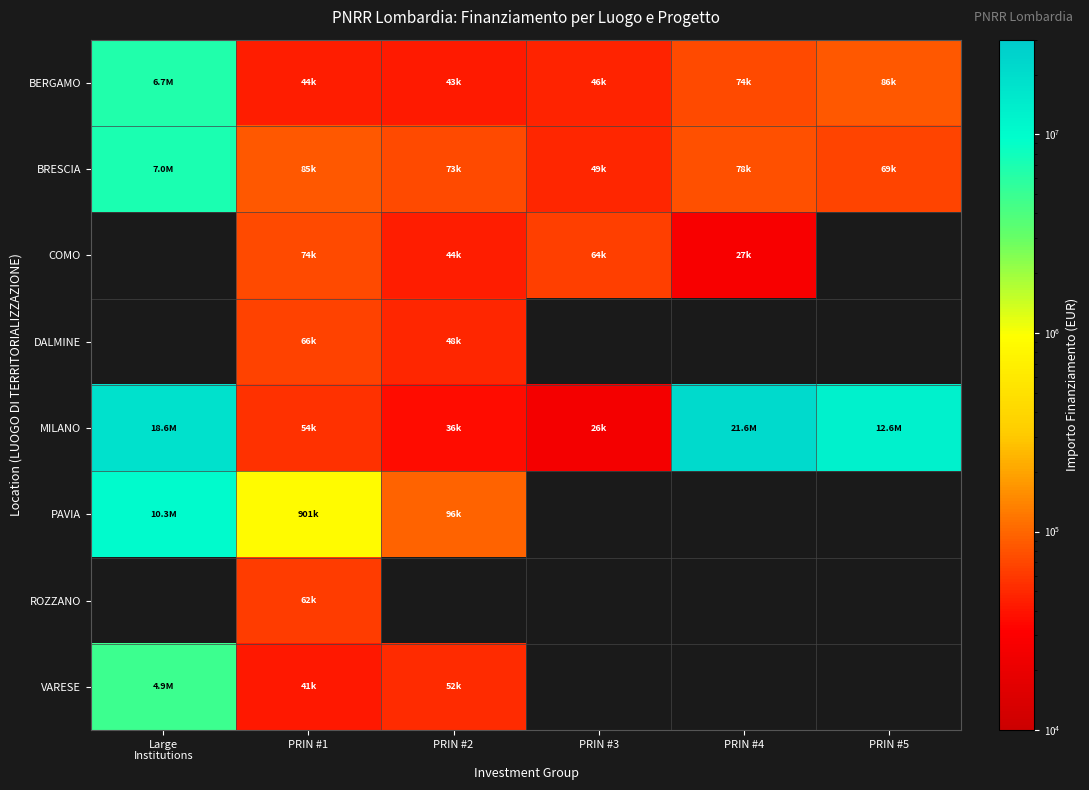

Read the MILANO value at PRIN #5.

12608826.0